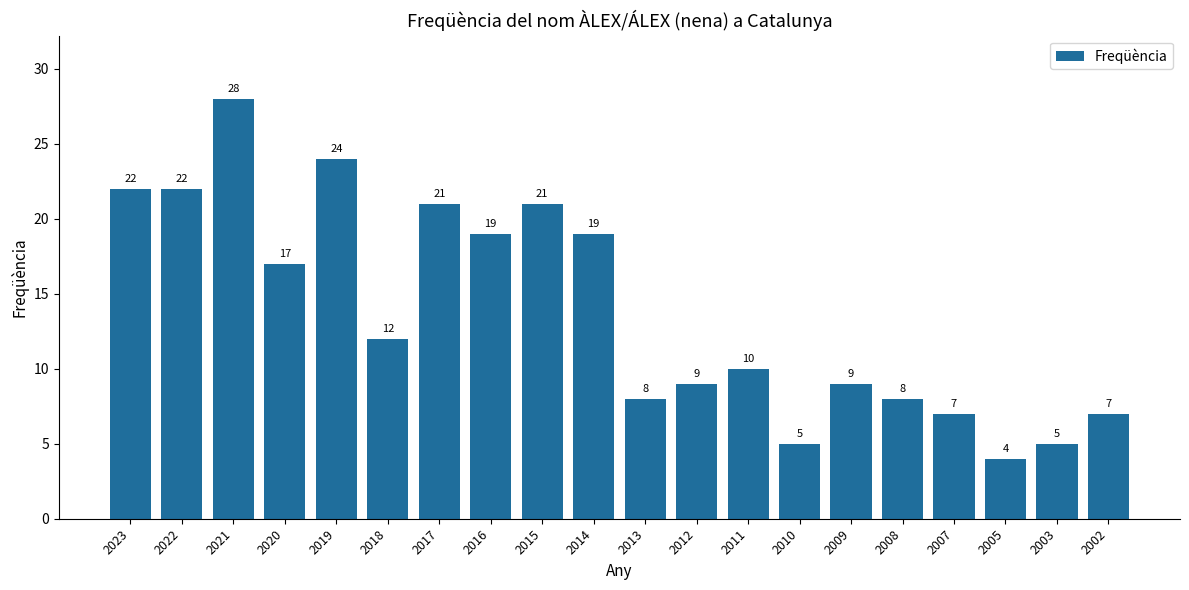

What is the change in value from 2015 to 2005?

-17